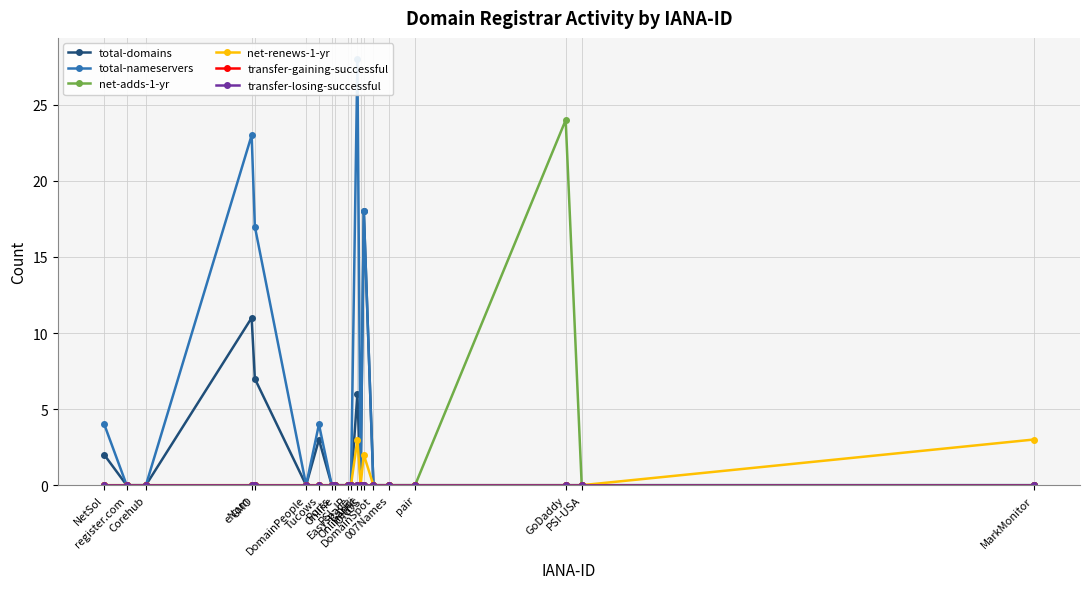

What is the average value of the net-adds-1-yr series?

1